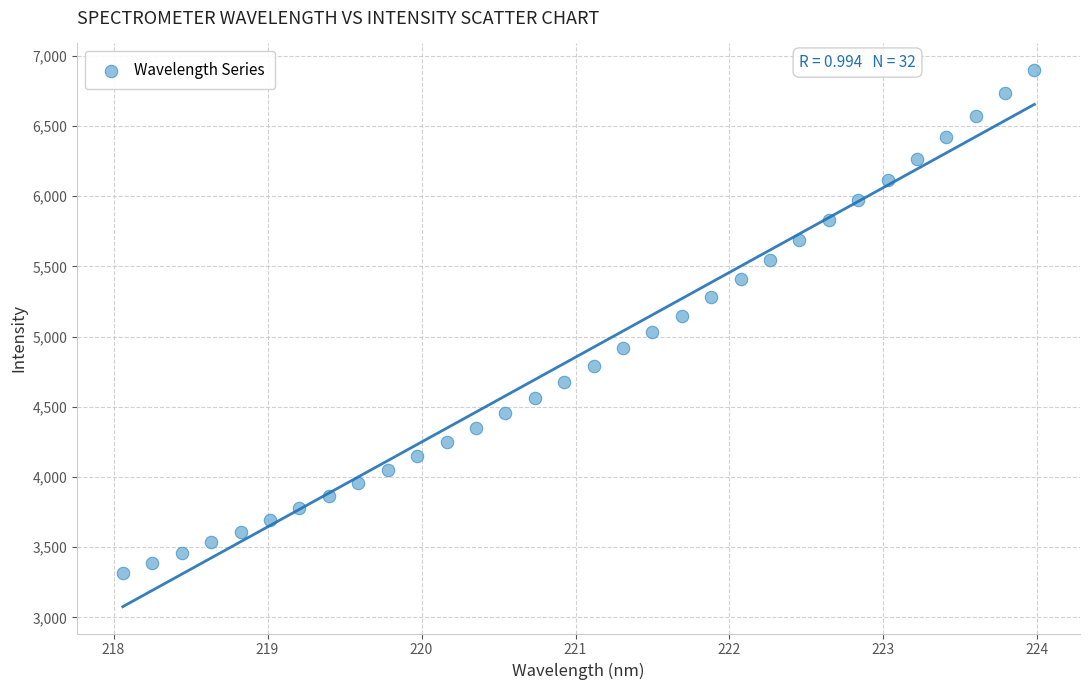

What is the range of X values (max minus min)?

5.9